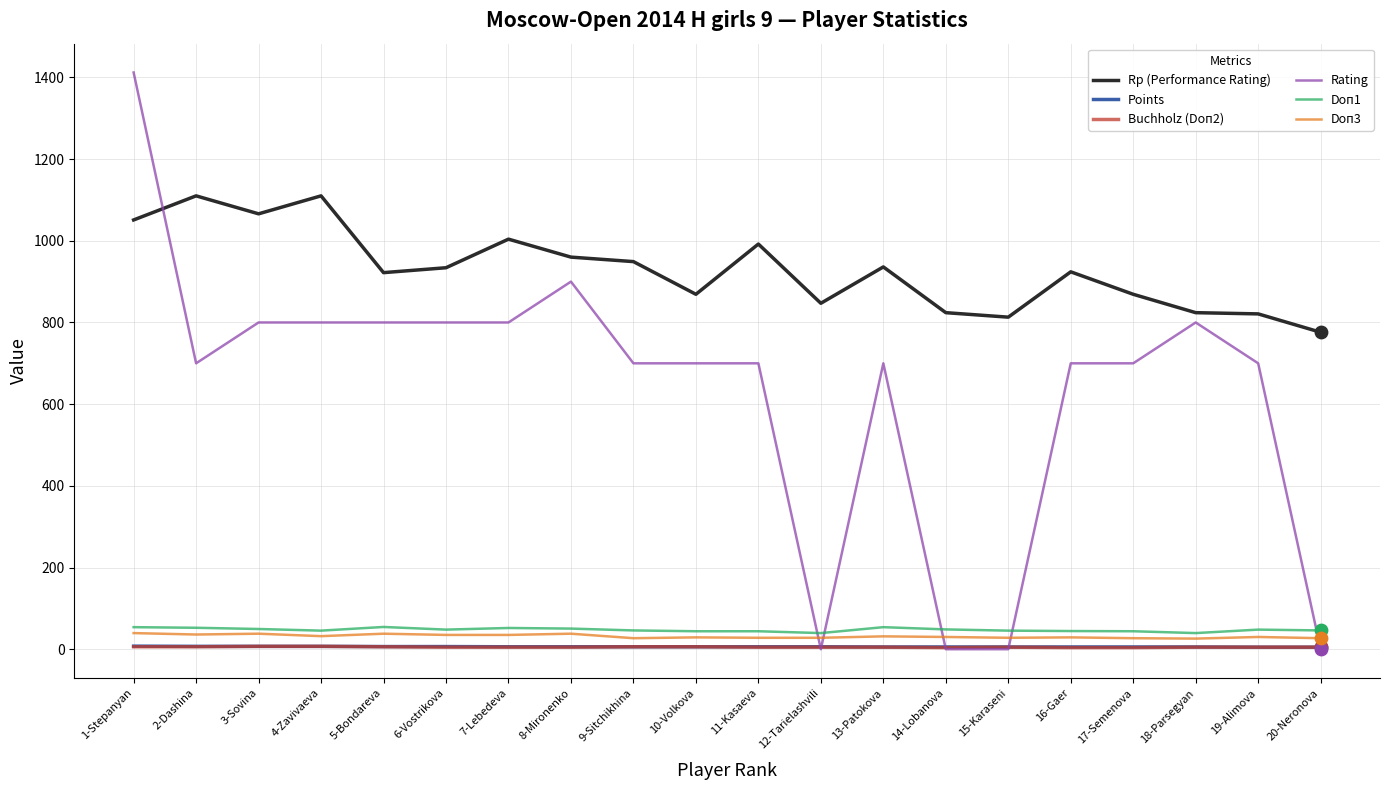

At which category is the sum across all series the highest?

1-Stepanyan